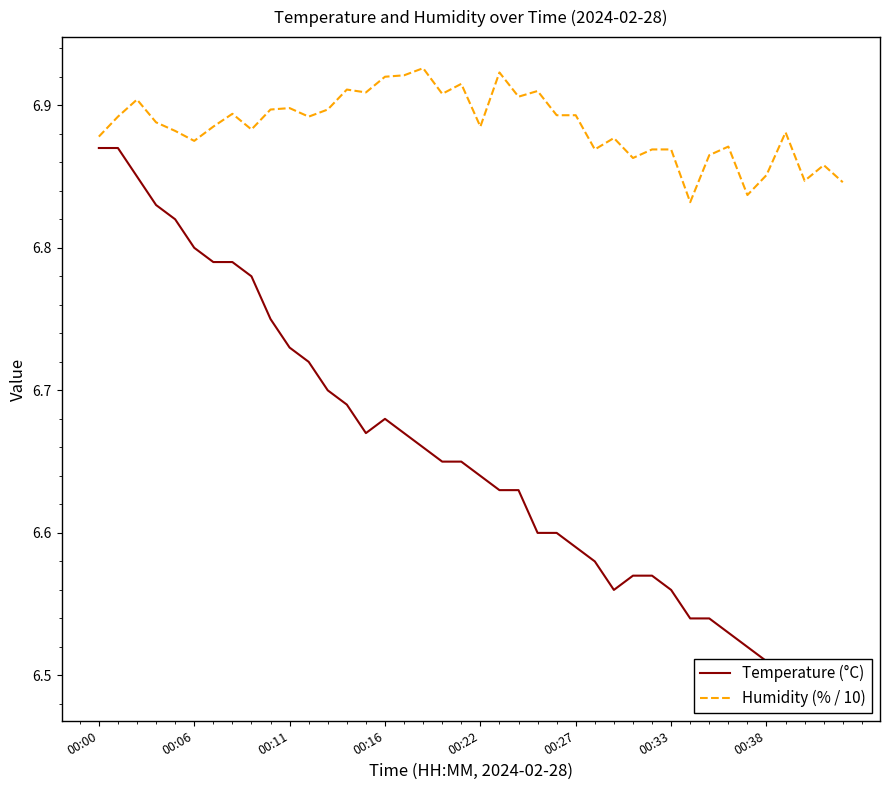

Is it true that Humidity (% / 10) equals 6.9 at 38?

True